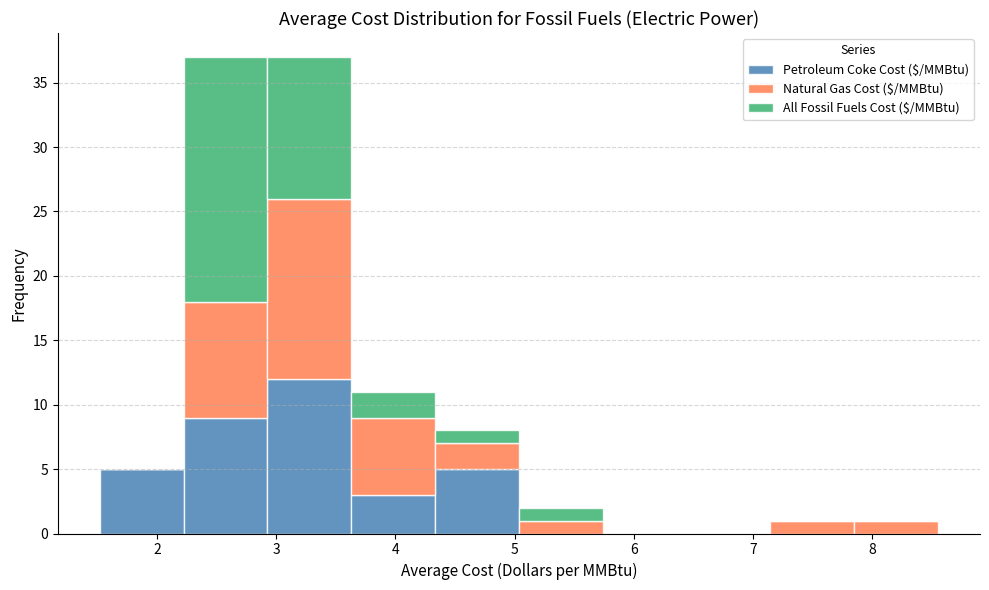

What is the total height of the stacked bar covering 1.5 to 2.2 on the x-axis? Neither the bar edges nor the heights are printed on the chart, so give them approximately, as read against the axes.

5